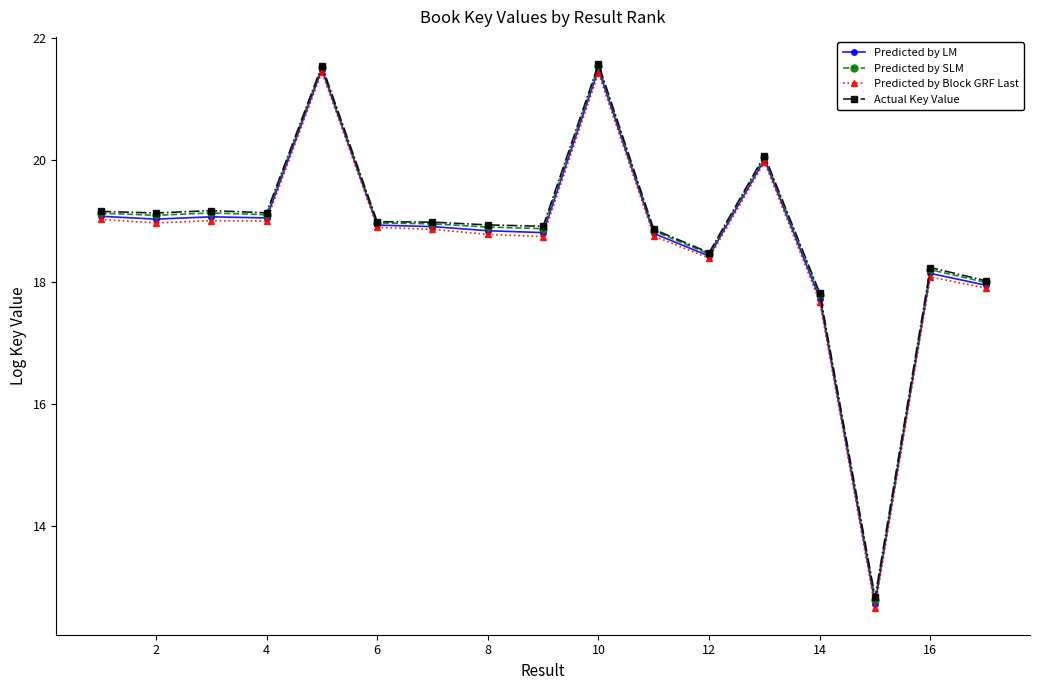

How many lines are shown in the chart?

4